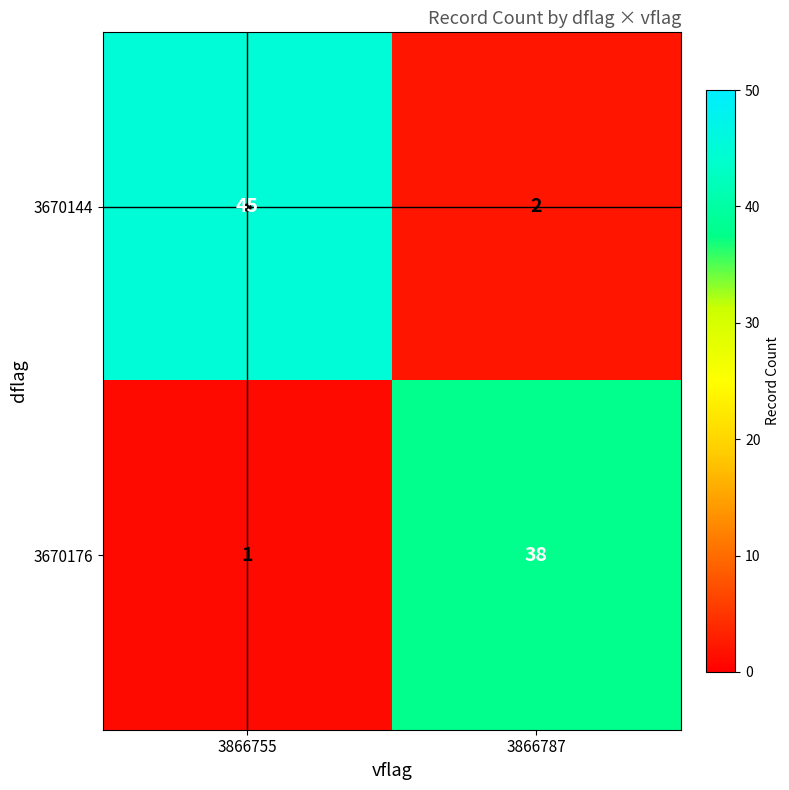

Is it true that 3670176 equals 8 at 3866787?

False